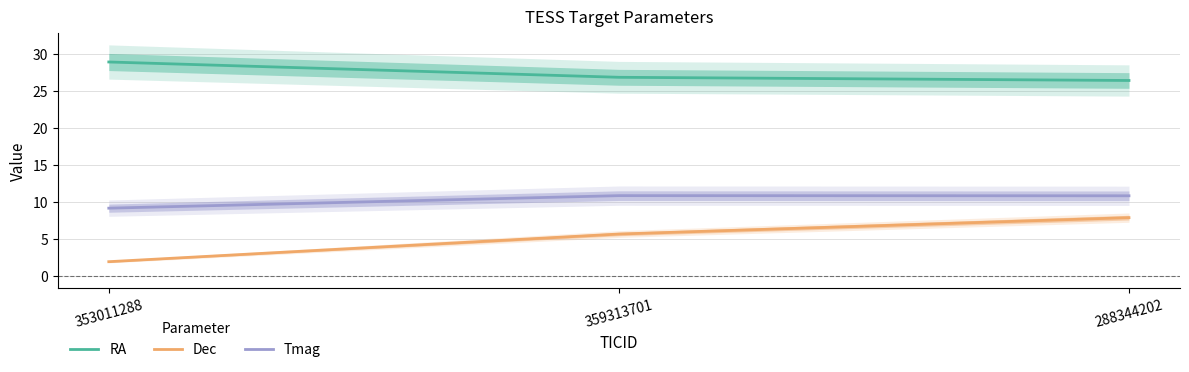

Which has a higher value, 359313701 or 288344202?

359313701